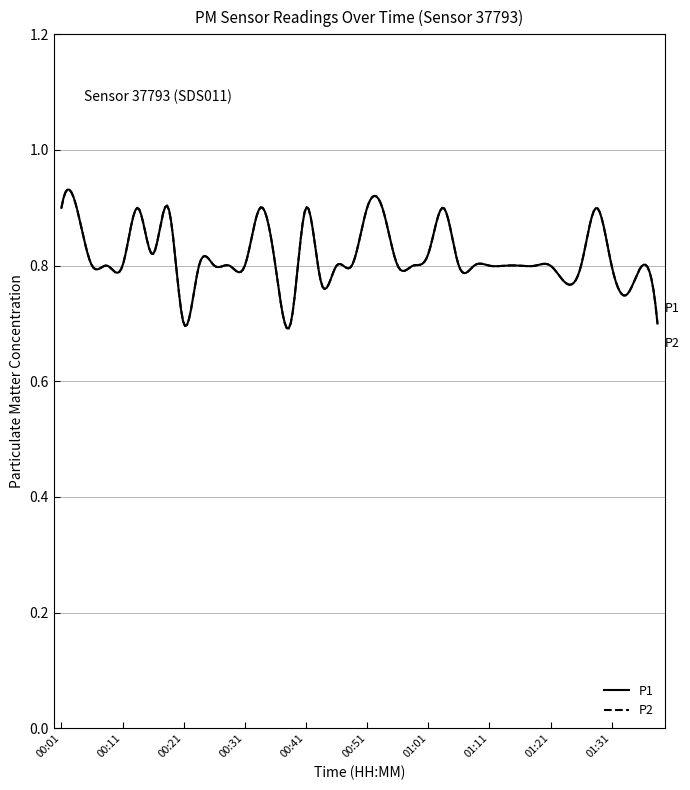

In P1, how many points are lower than both neighbors (excluding endpoints)?

6